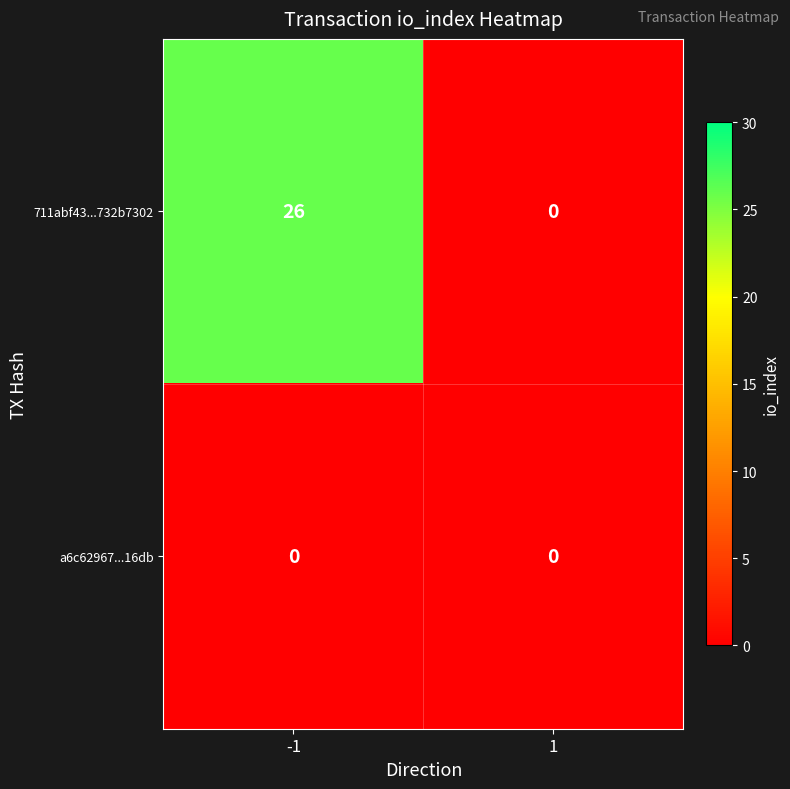

Reading left to right, list all the values displayed in this chart.

711abf43...732b7302: -1=26	1=0
a6c62967...16db: -1=0	1=0